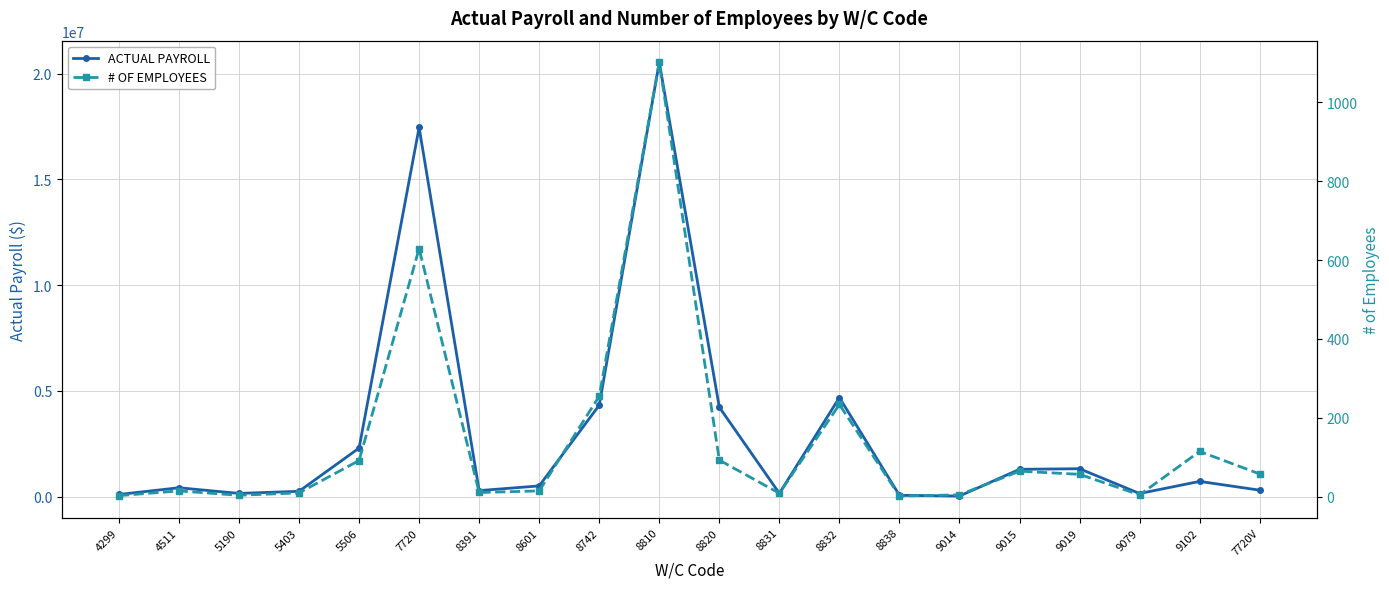

What are all the series names shown in the legend?

ACTUAL PAYROLL, # OF EMPLOYEES